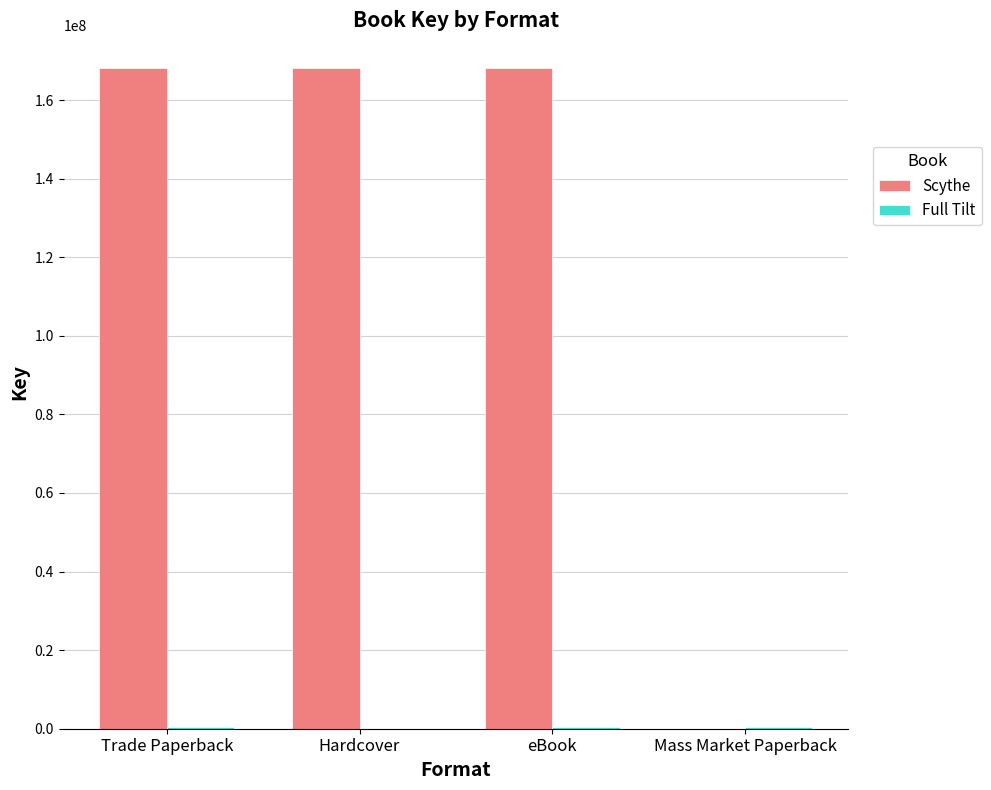

Is it true that Scythe equals 221890223 at Hardcover?

False